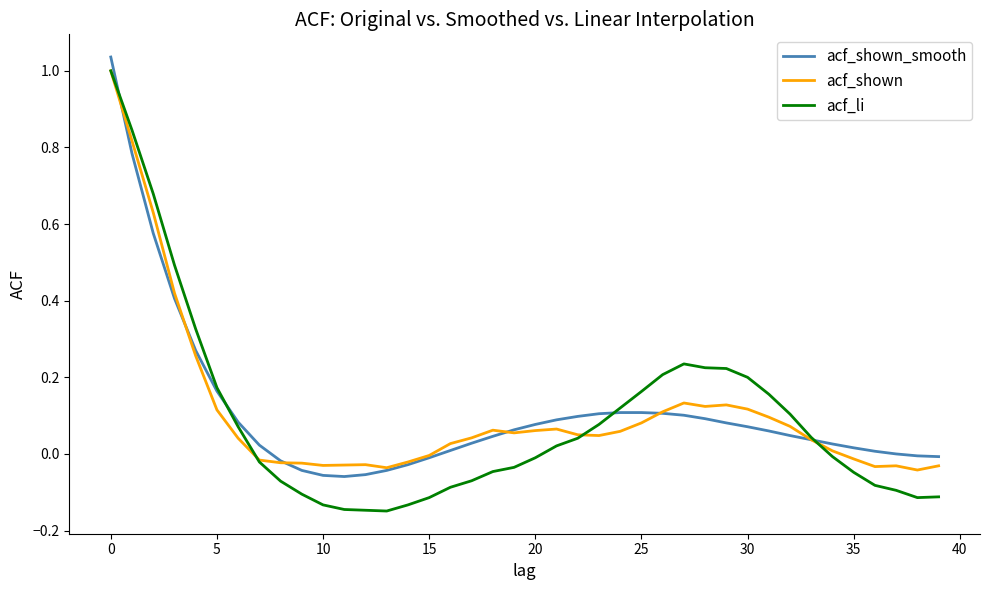

How many lines are shown in the chart?

3